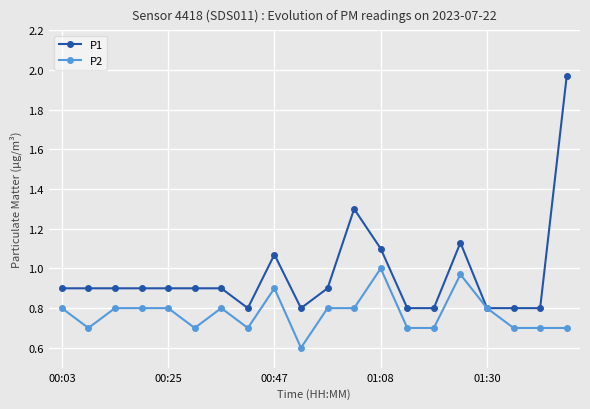

What is the smallest value displayed?

0.6